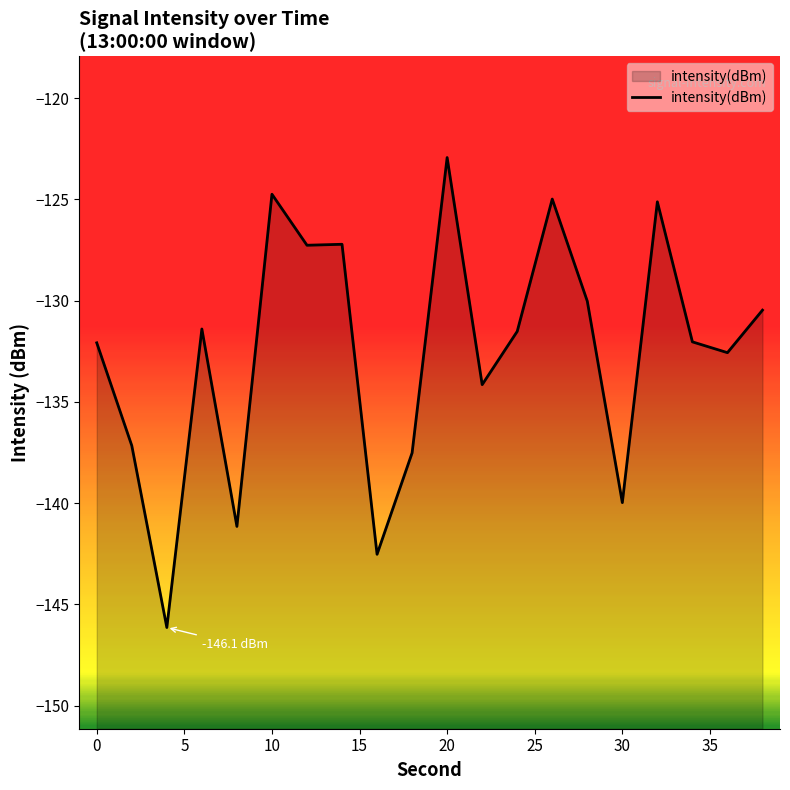

Which has a higher value, 0 or 20?

20